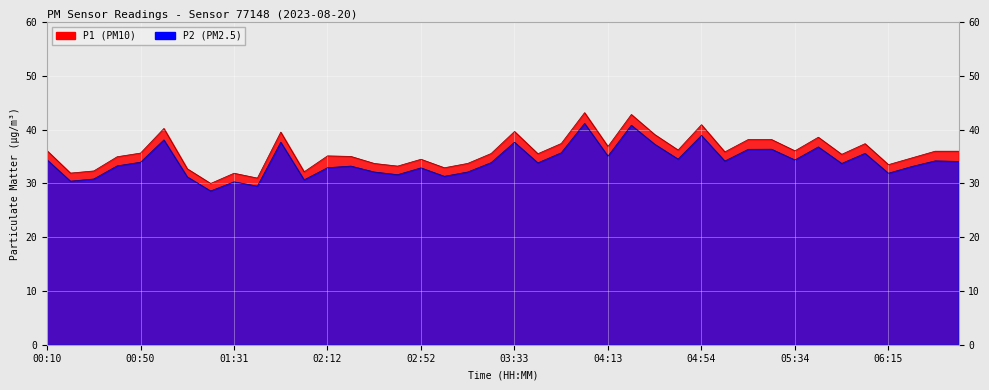

Read the P2 value at 04:54.

38.9